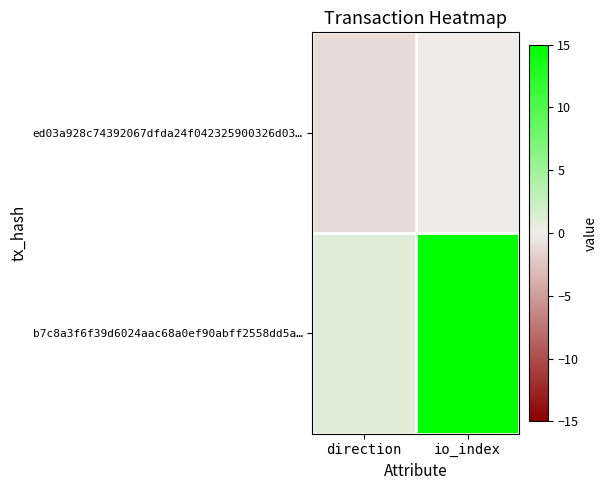

At direction, list the series in order from smallest to largest.

ed03a928c74392067dfda24f042325900326d03…, b7c8a3f6f39d6024aac68a0ef90abff2558dd5a…